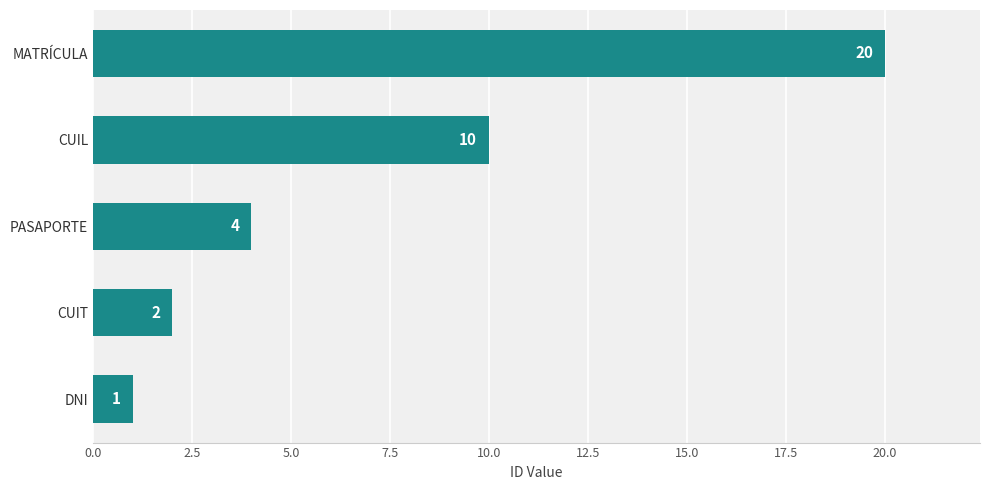

Rank the categories by value from highest to lowest.

MATRÍCULA, CUIL, PASAPORTE, CUIT, DNI